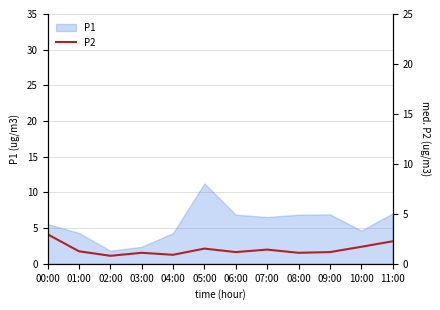

What is the maximum value for P1?

11.3